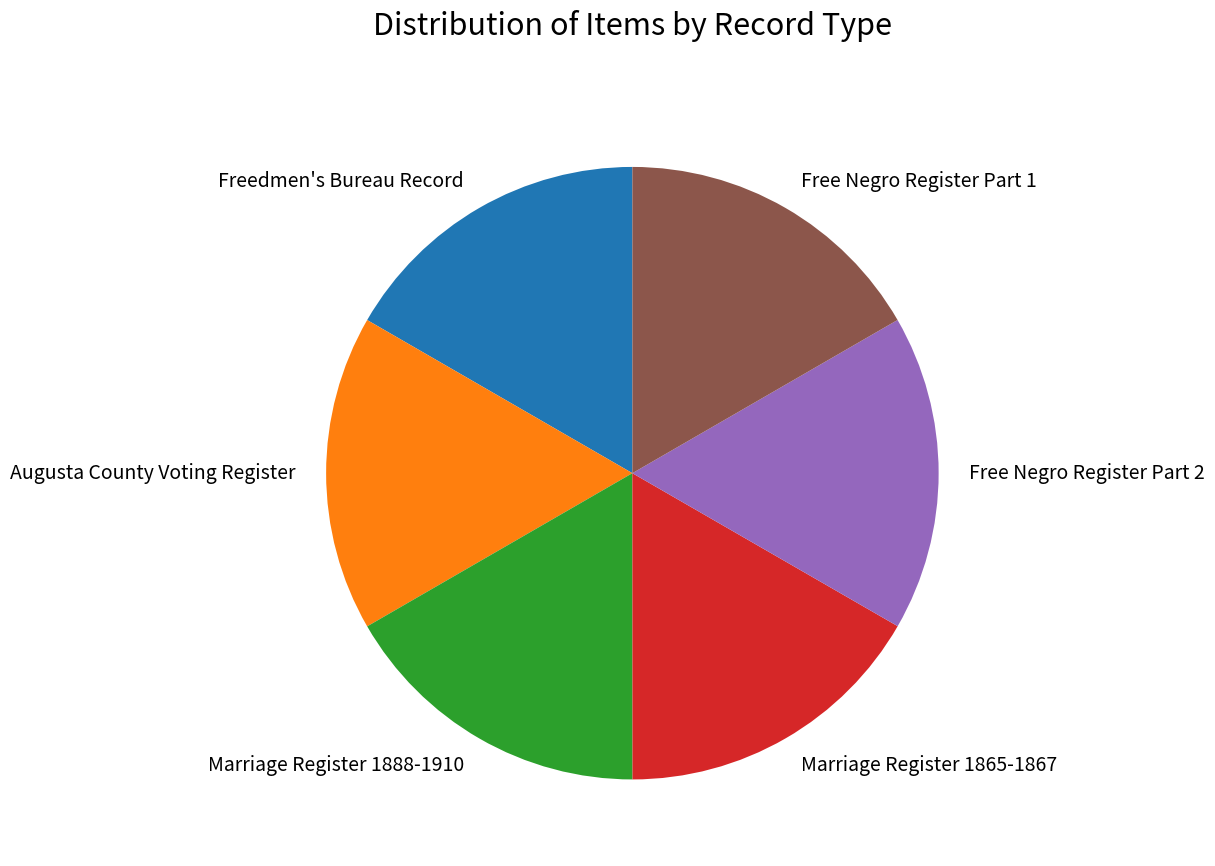

Is it true that Marriage Register 1888-1910 is 17% of the pie?

True